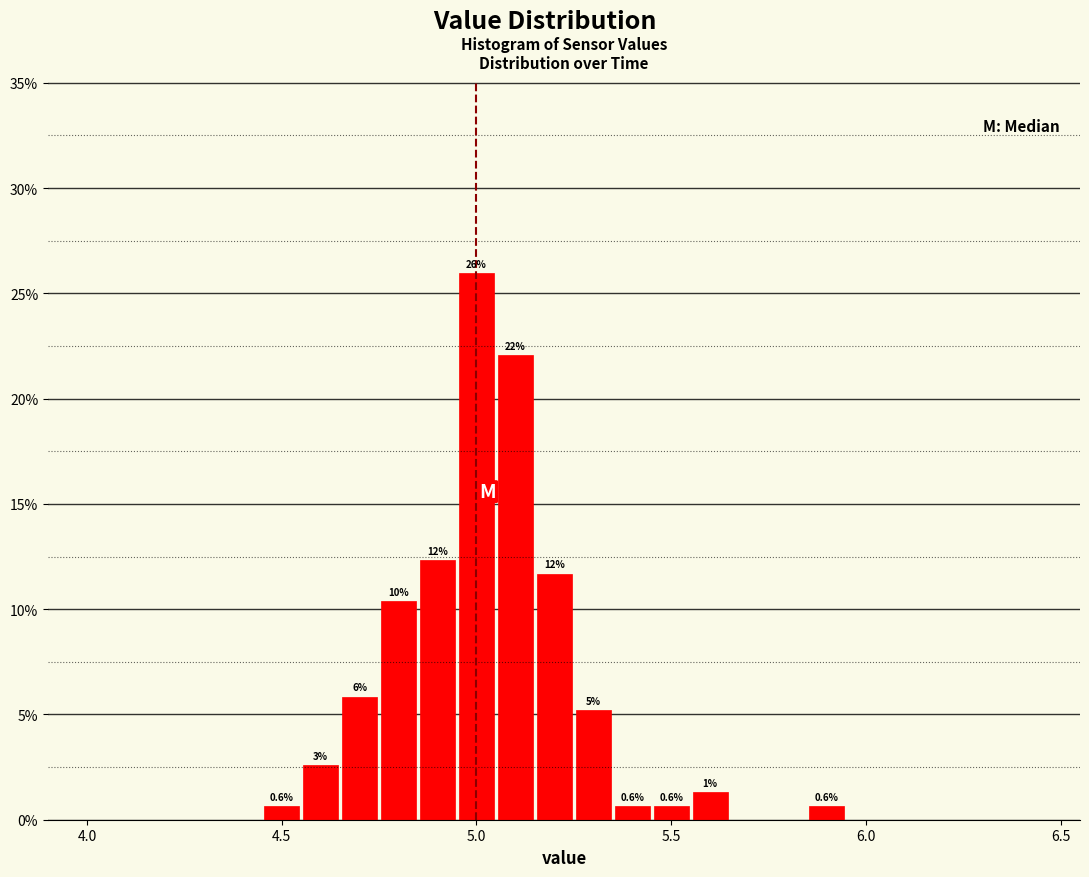

Read against the x-axis, roughly where is the centre of the tallest bar?

5.00